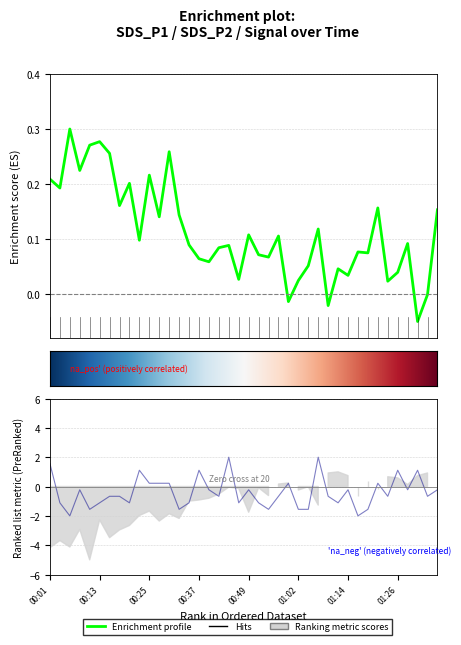

How many data points does each series have?

40